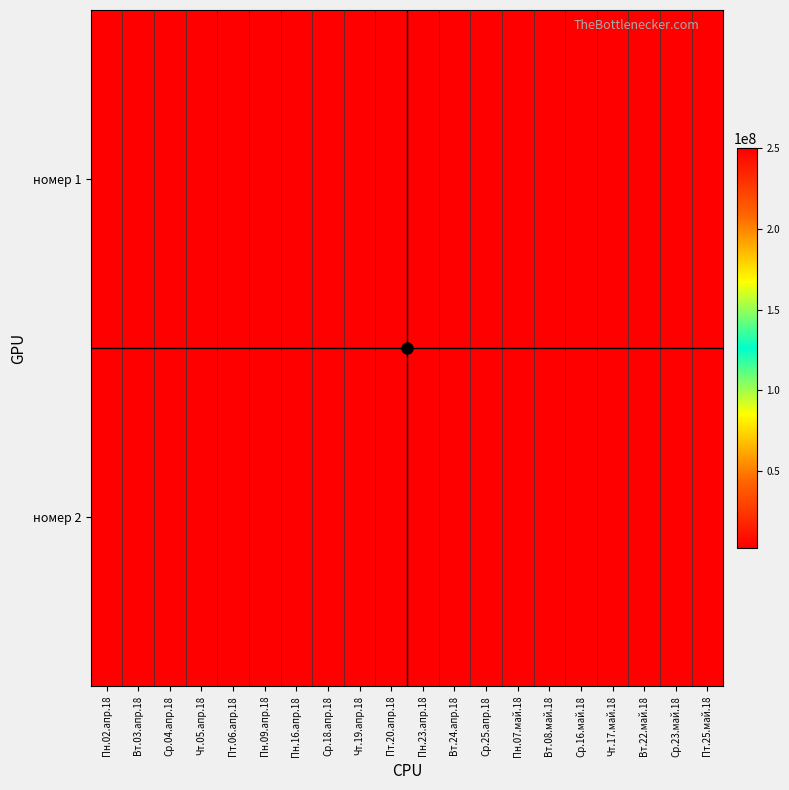

Reading left to right, what are all the values shown in this chart?

номер 1: Пн.02.апр.18=250067664	Вт.03.апр.18=250066869	Ср.04.апр.18=250067801	Чт.05.апр.18=250066871	Пт.06.апр.18=250066870	Пн.09.апр.18=250067454	Пн.16.апр.18=250067596	Ср.18.апр.18=250067875	Чт.19.апр.18=250068868	Пт.20.апр.18=250069184	Пн.23.апр.18=250069744	Вт.24.апр.18=250068872	Ср.25.апр.18=250070053	Пн.07.май.18=250069199	Вт.08.май.18=250069187	Ср.16.май.18=250069765	Чт.17.май.18=250070801	Вт.22.май.18=250069096	Ср.23.май.18=250070482	Пт.25.май.18=250070059
номер 2: Пн.02.апр.18=2786545	Вт.03.апр.18=2784532	Ср.04.апр.18=2784545	Чт.05.апр.18=2783207	Пт.06.апр.18=2782207	Пн.09.апр.18=2779207	Пн.16.апр.18=2778207	Ср.18.апр.18=2776207	Чт.19.апр.18=2773207	Пт.20.апр.18=2457865	Пн.23.апр.18=2769207	Вт.24.апр.18=2768207	Ср.25.апр.18=2654598	Пн.07.май.18=2764207	Вт.08.май.18=2761207	Ср.16.май.18=2758207	Чт.17.май.18=2756207	Вт.22.май.18=2754207	Ср.23.май.18=2752207	Пт.25.май.18=2751207